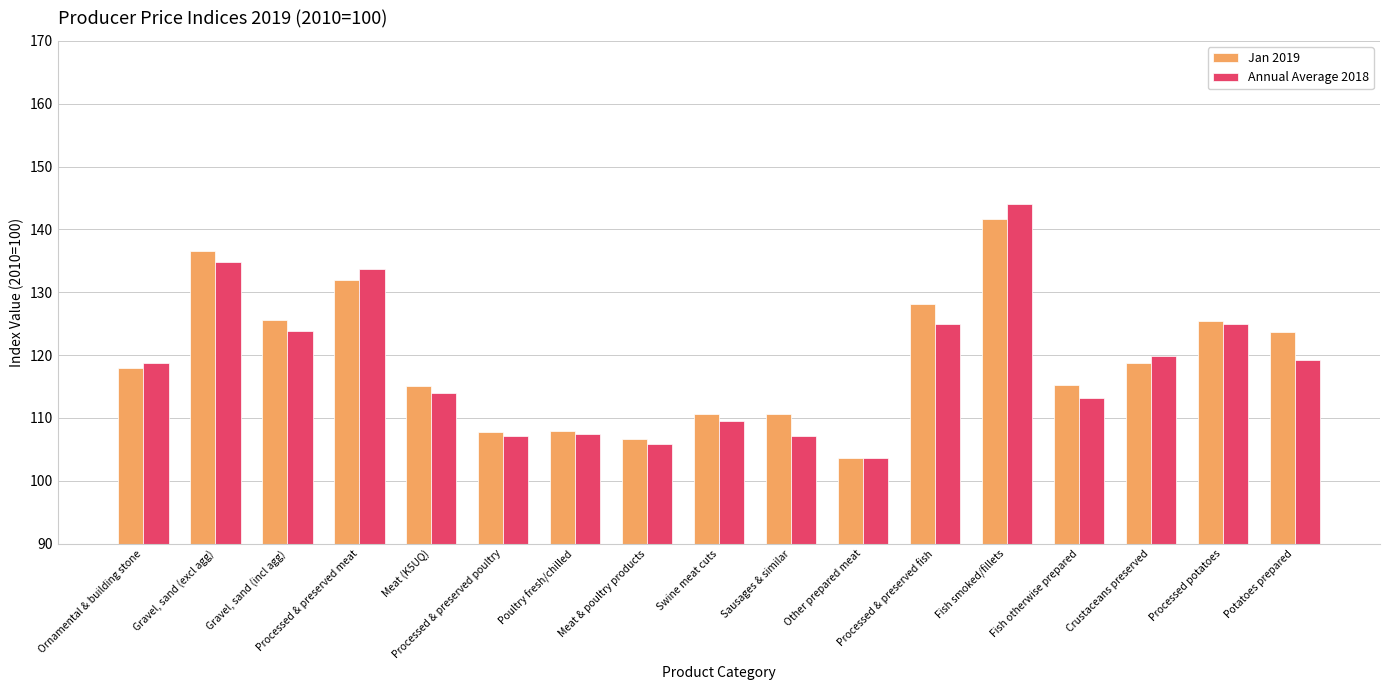

Does the chart contain stacked bars?

No